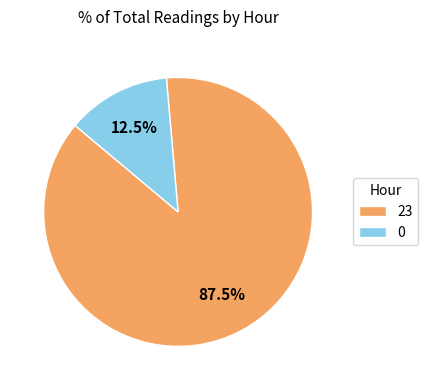

Which slice is the largest?

23